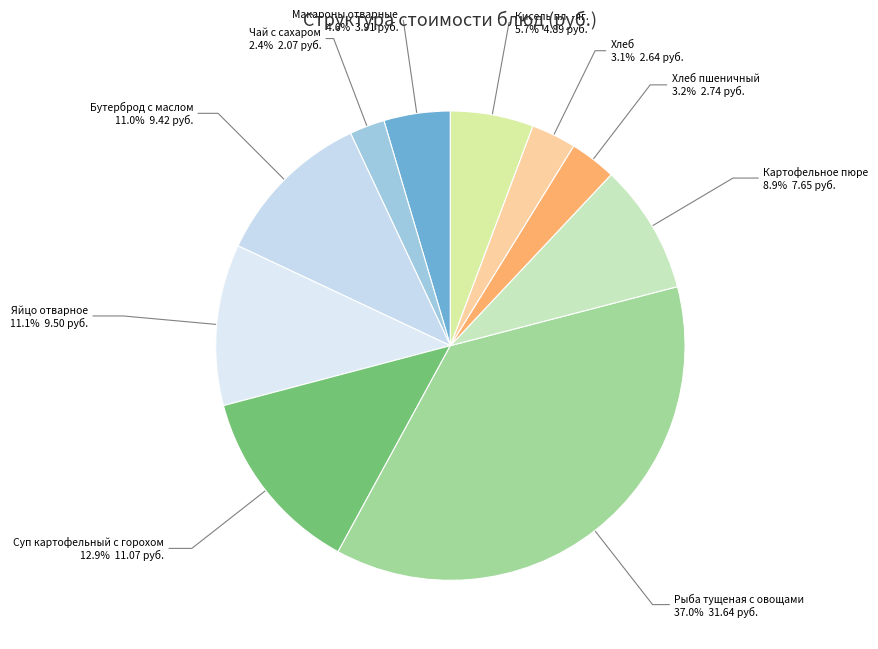

To the nearest percent, what portion does Бутерброд с маслом represent?

11%